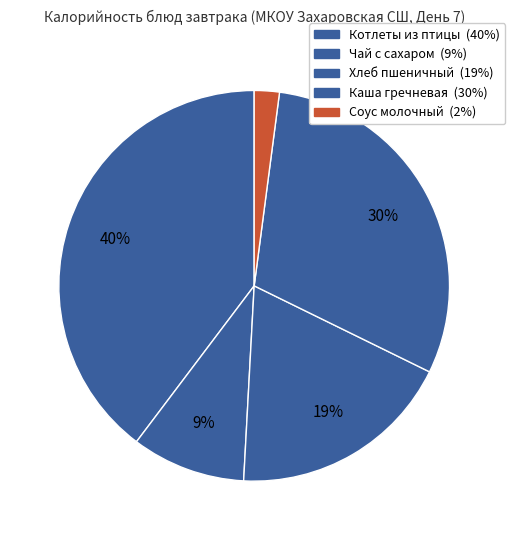

How many slices are in this pie chart?

5